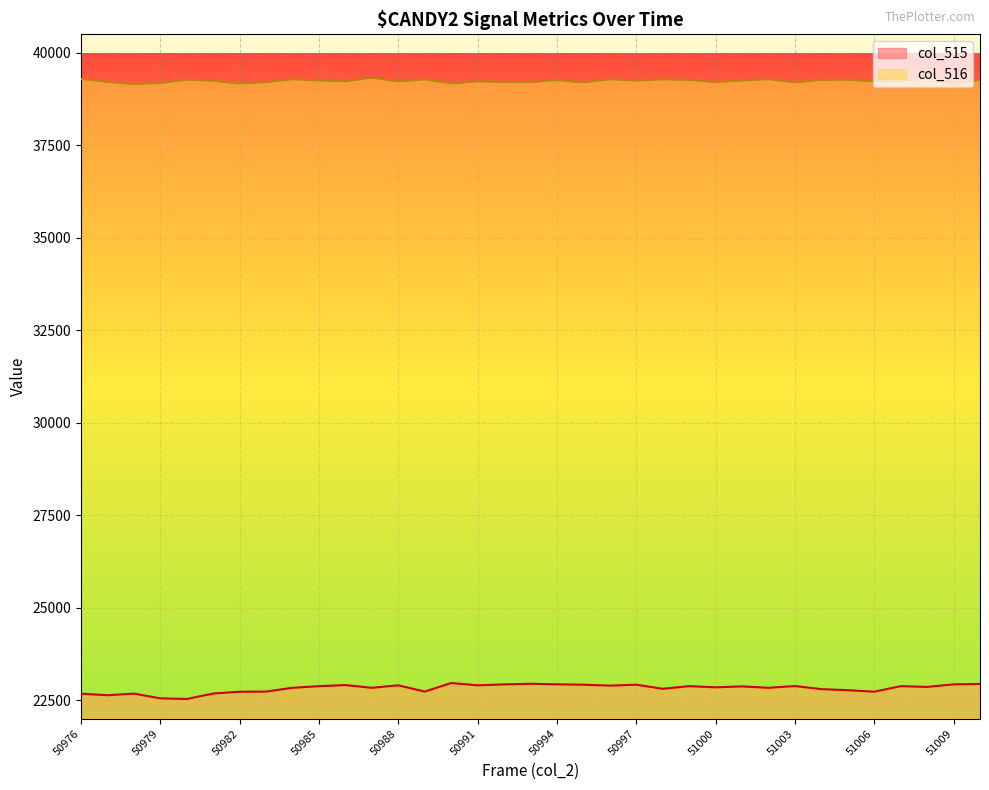

Is it true that col_516 equals 39263 at 50994?

True